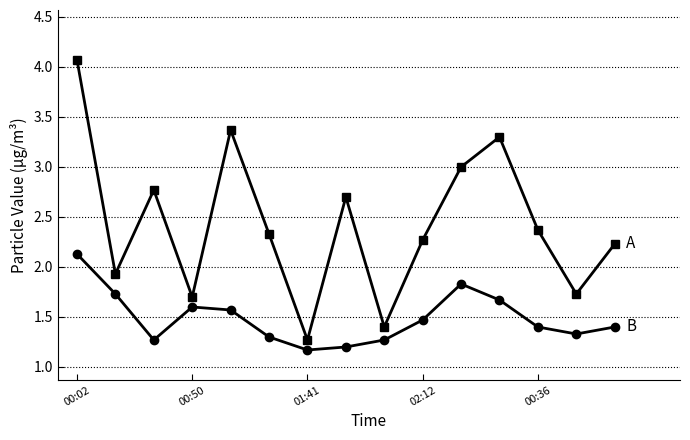

What is the maximum value shown in the chart?

4.1